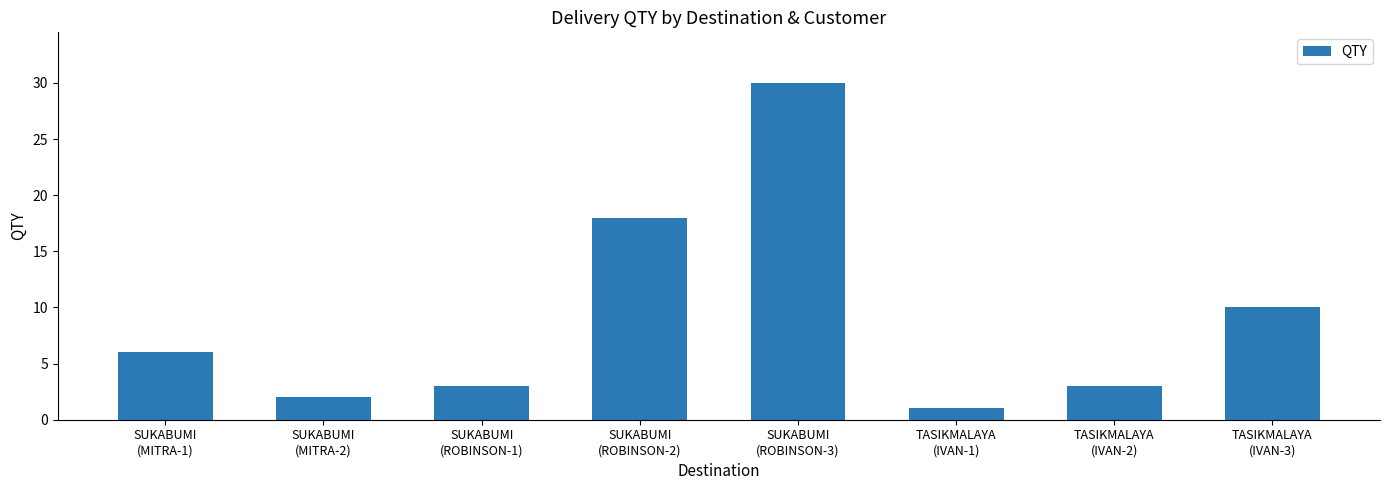

Between SUKABUMI
(MITRA-1) and SUKABUMI
(MITRA-2), which is larger?

SUKABUMI
(MITRA-1)